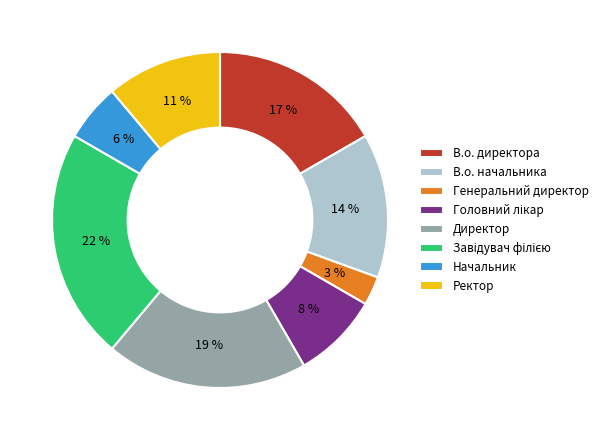

What percentage is the Генеральний директор slice, to the nearest percent?

3%